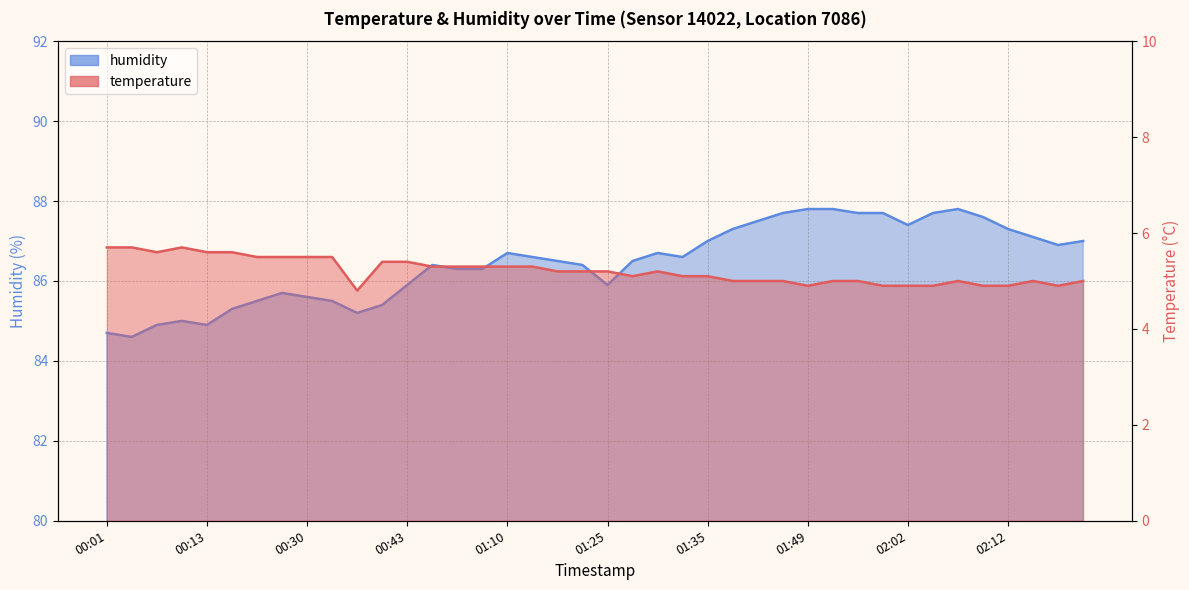

True or false: humidity has more than 2 points higher than both neighbors.

True